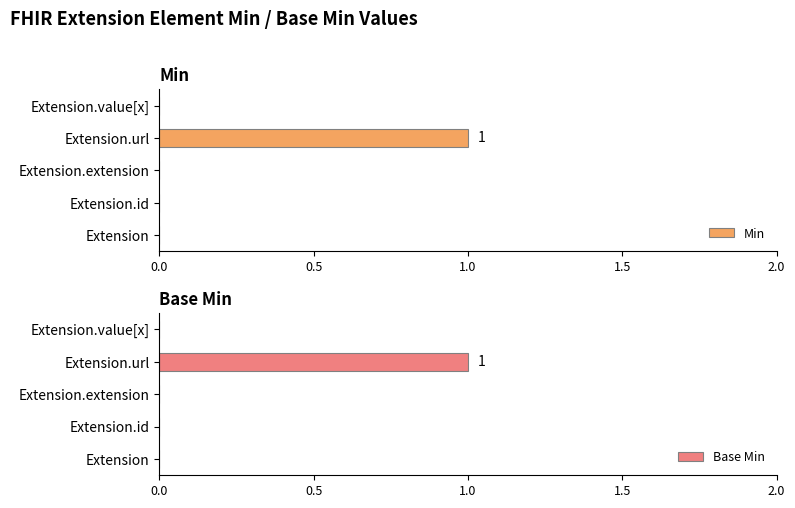

Which category has the highest value in the Base Min series?

Extension.url